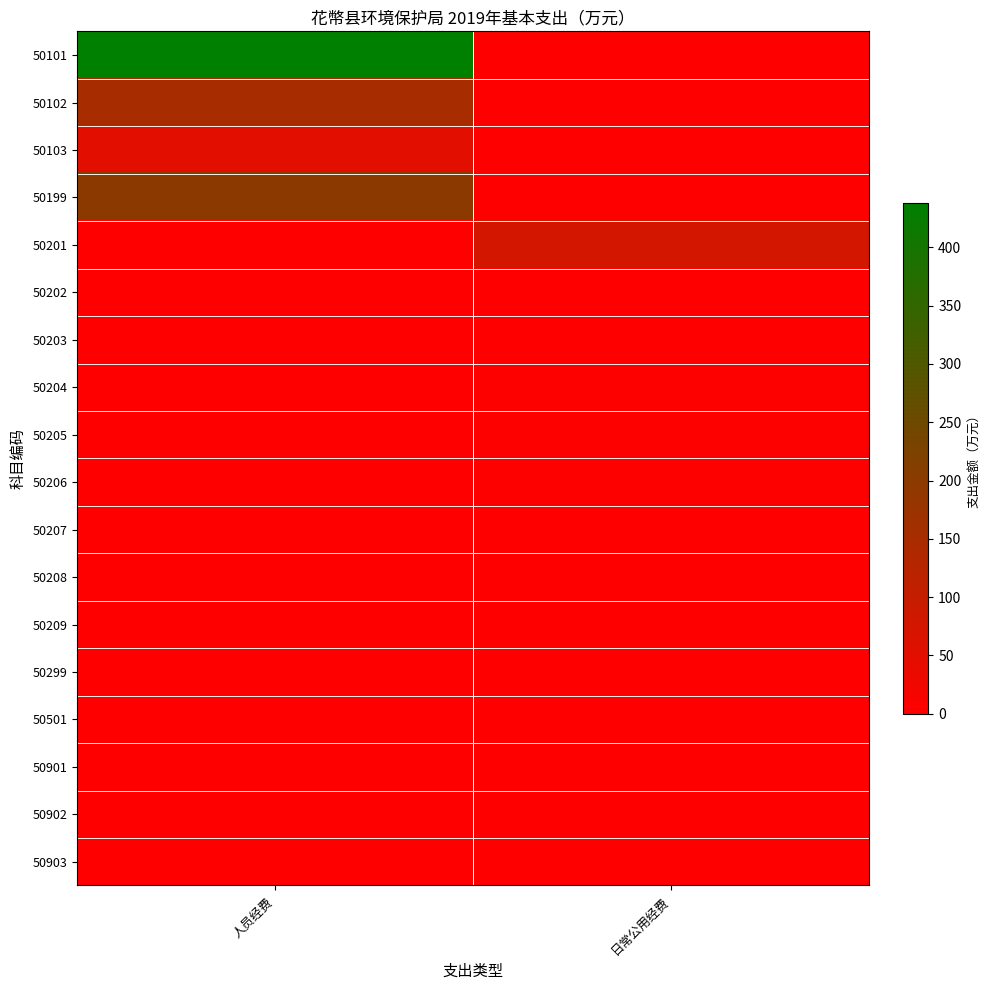

Which has a higher value, 人员经费 or 日常公用经费?

人员经费